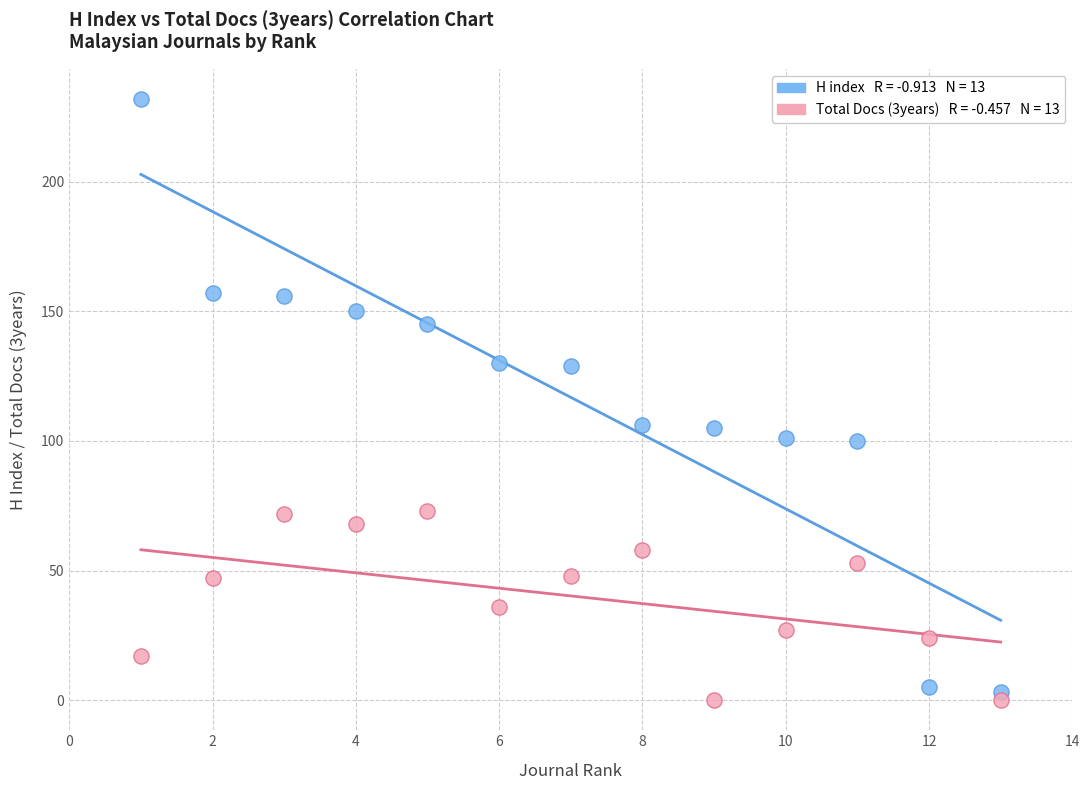

Across all data points, what is the range of X values (max minus min)?

12